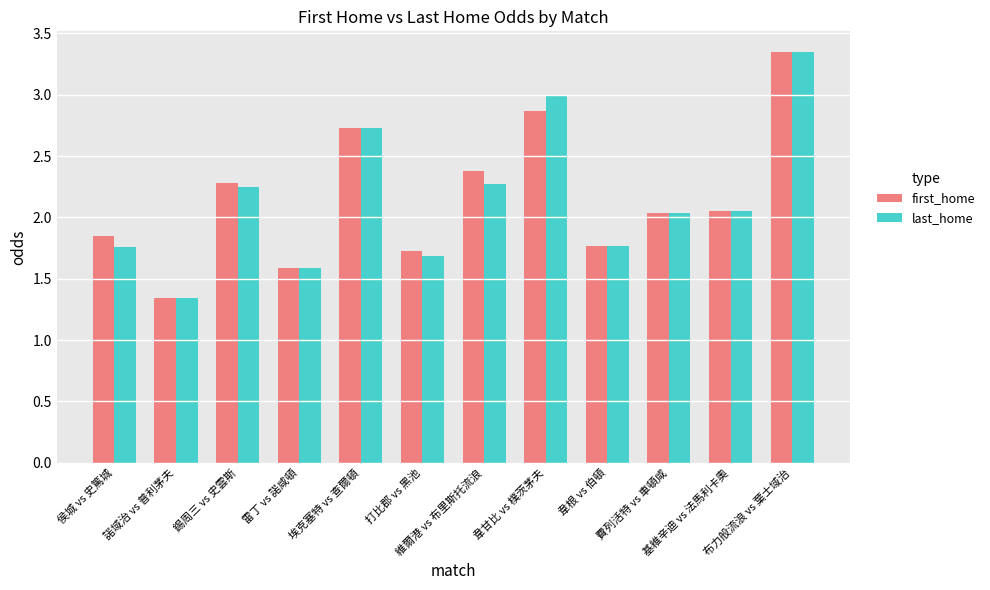

At how many categories does at least one series exceed 1?

12